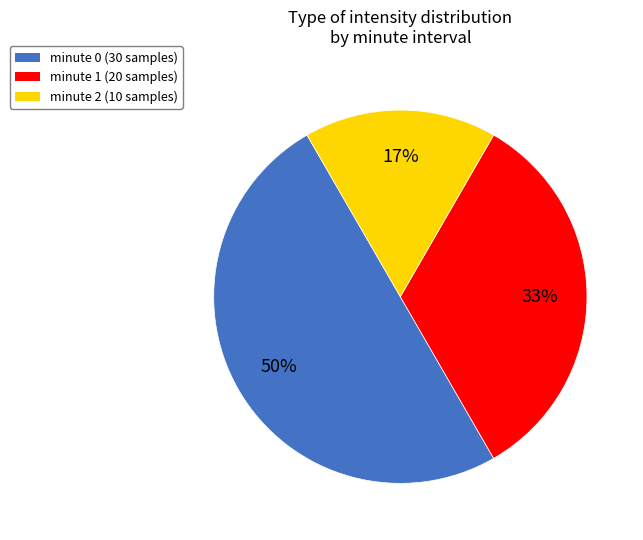

To the nearest percent, what is the difference between the largest and smallest slice percentages?

33%